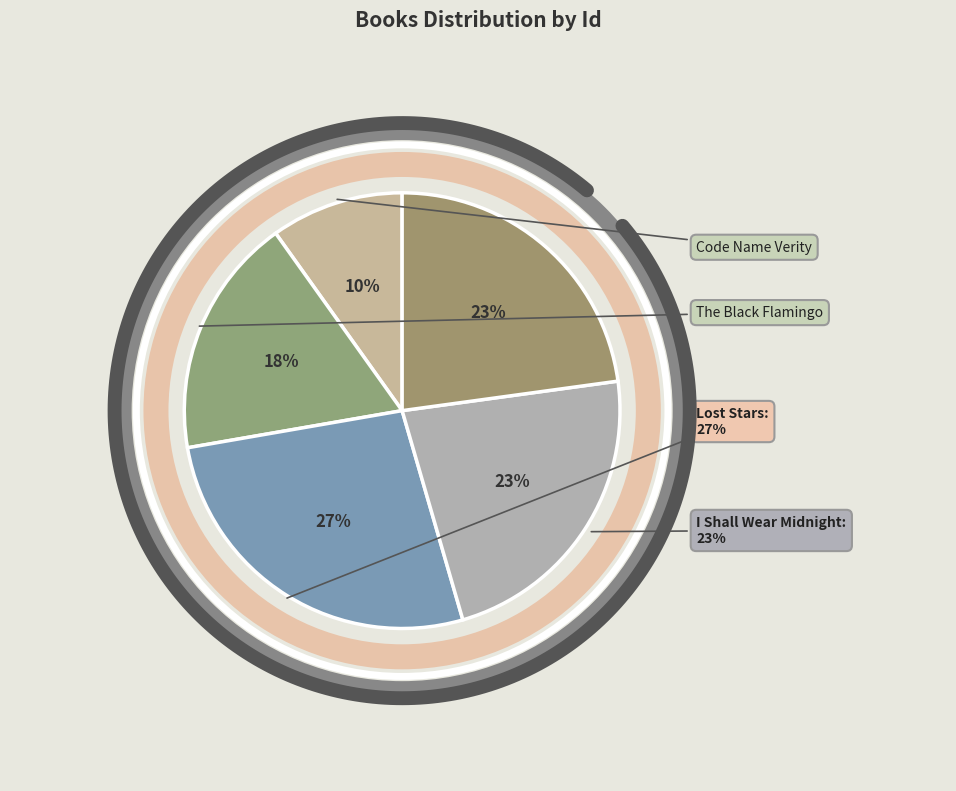

Does I Shall Wear Midnight represent more than half of the total?

No